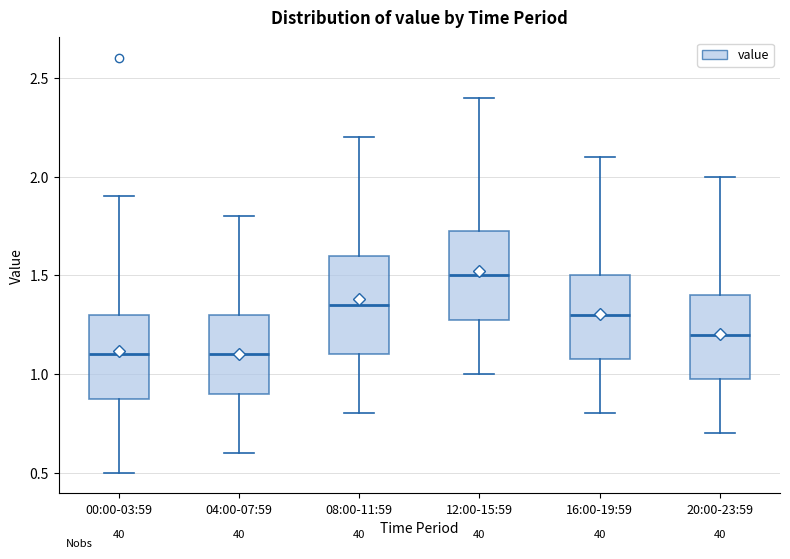

Reading left to right, transcribe this box plot: for each box, give where its median line is, the range the box spans, and where its two whiskers end, as read against the y-axis. The values are not printed on the chart, so give them approximately, as read against the axis.

00:00-03:59: median 1.10, box 0.90 to 1.30, whiskers 0.50 to 1.90
04:00-07:59: median 1.10, box 0.90 to 1.30, whiskers 0.60 to 1.80
08:00-11:59: median 1.35, box 1.10 to 1.60, whiskers 0.80 to 2.20
12:00-15:59: median 1.50, box 1.30 to 1.75, whiskers 1.00 to 2.40
16:00-19:59: median 1.30, box 1.10 to 1.50, whiskers 0.80 to 2.10
20:00-23:59: median 1.20, box 1.00 to 1.40, whiskers 0.70 to 2.00